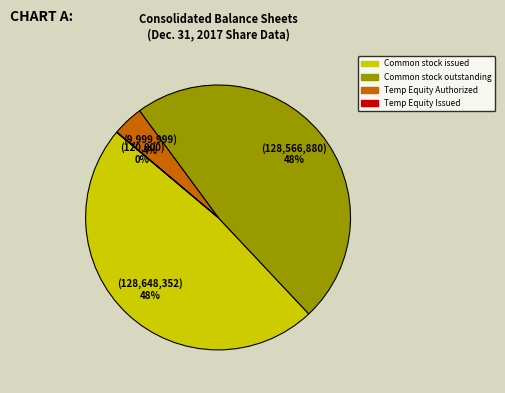

To the nearest percent, what is the average slice percentage?

25%